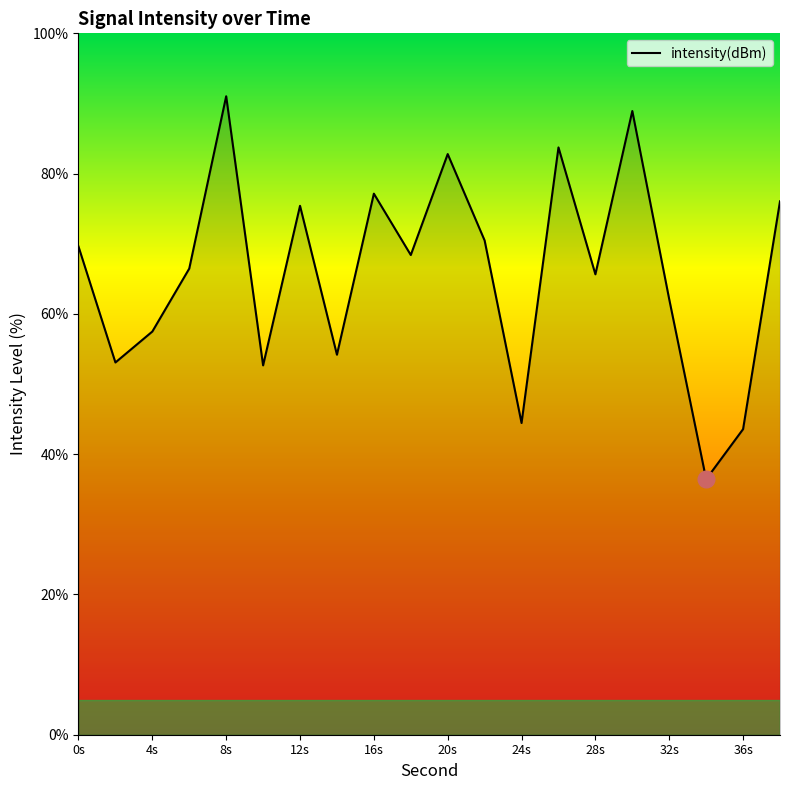

What is the difference between the maximum and minimum values?

54.6